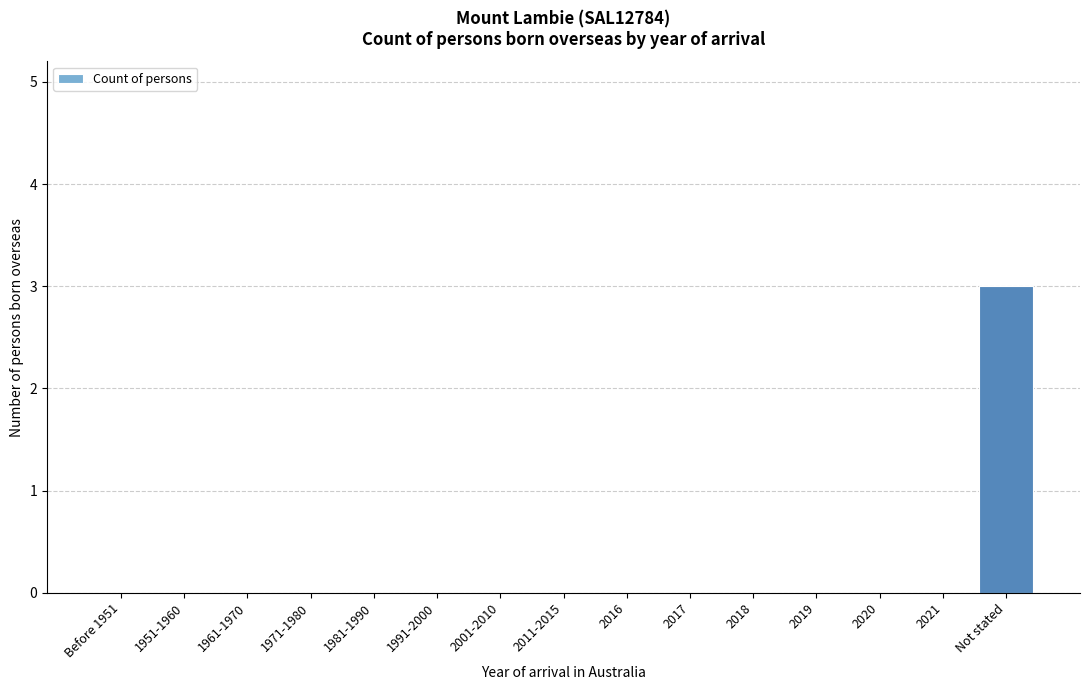

Reading left to right, extract all data points from this chart.

Before 1951=0	1951-1960=0	1961-1970=0	1971-1980=0	1981-1990=0	1991-2000=0	2001-2010=0	2011-2015=0	2016=0	2017=0	2018=0	2019=0	2020=0	2021=0	Not stated=3